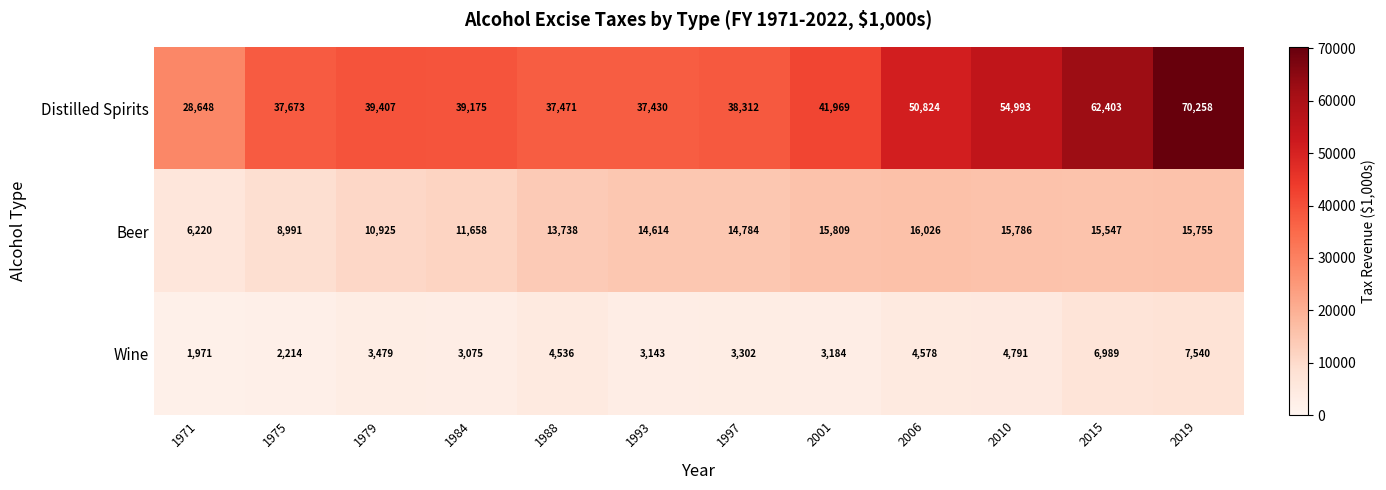

At which category is the sum across all series the highest?

2019